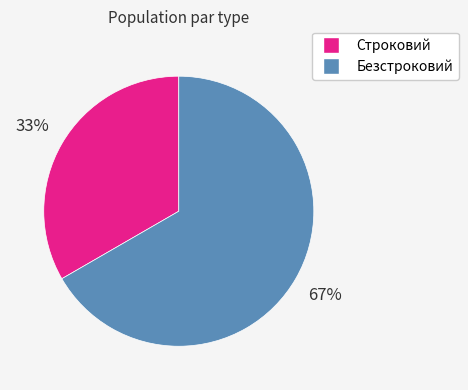

True or false: Безстроковий accounts for 55% of the total.

False